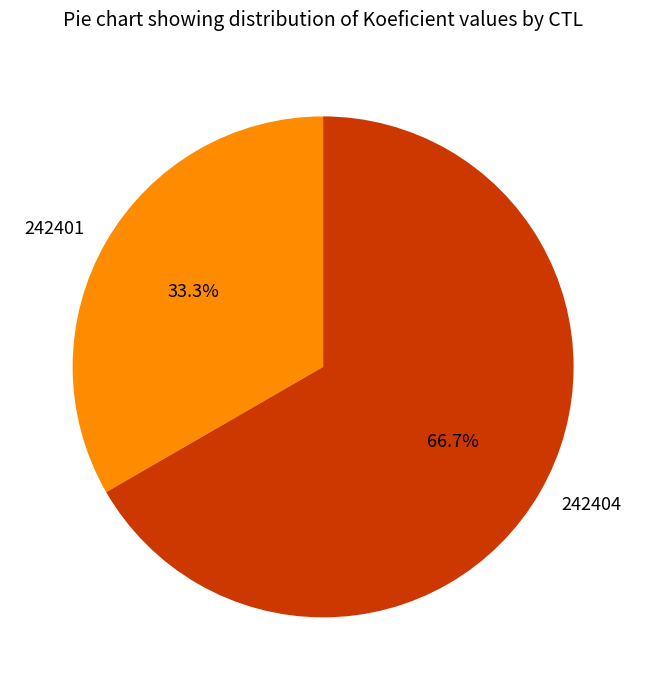

Is there any slice that represents more than half of the pie?

Yes